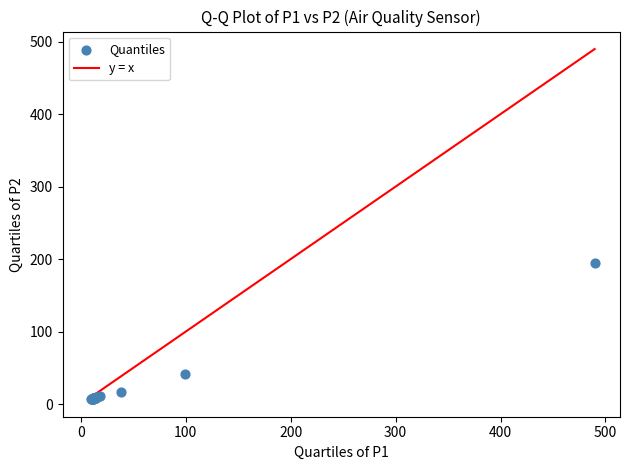

What Y value in the scatter plot is closest to 100?

41.6